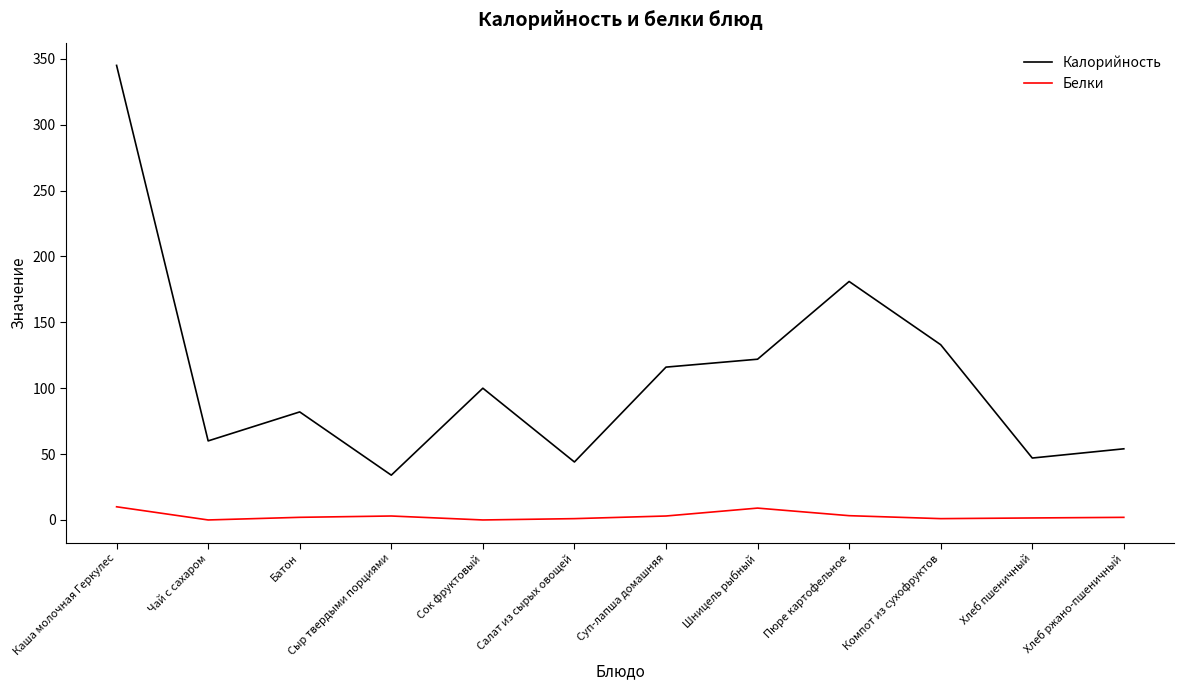

Where is Калорийность nearest to the value 189?

Пюре картофельное